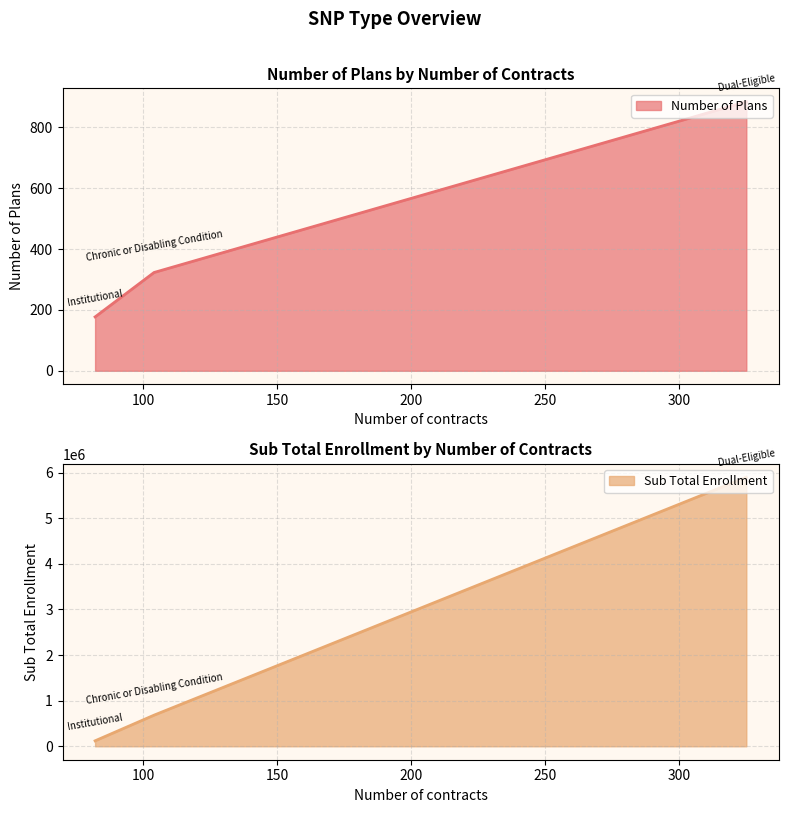

Read the Sub Total Enrollment value at Institutional, to the nearest 100.

119700